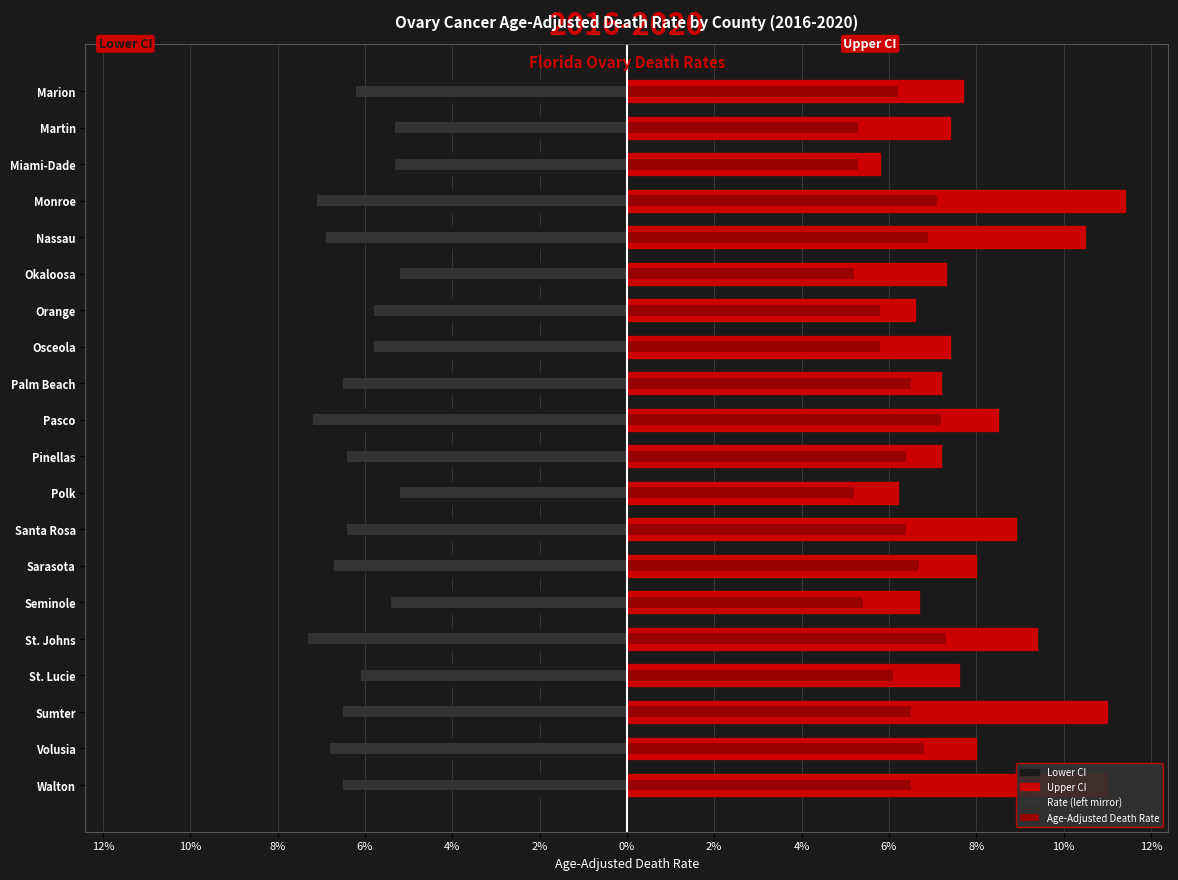

At how many categories does at least one series exceed 9?

5